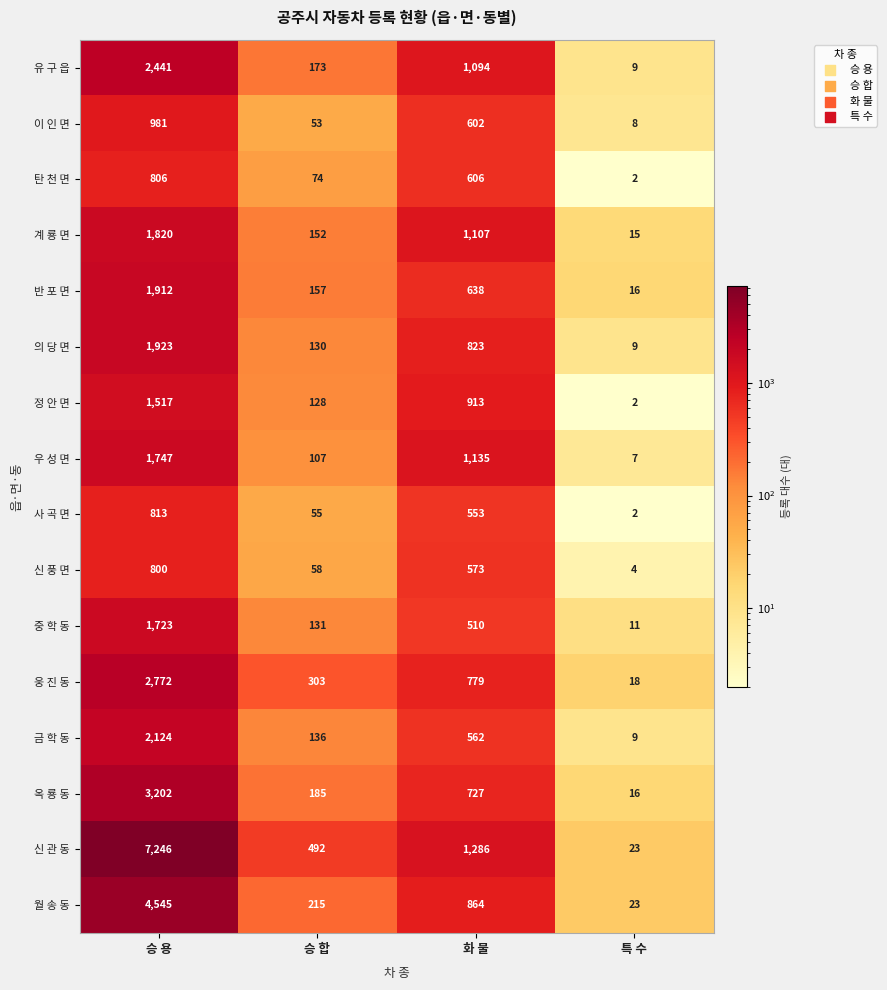

At which category does the chart reach its peak across all series?

승 용